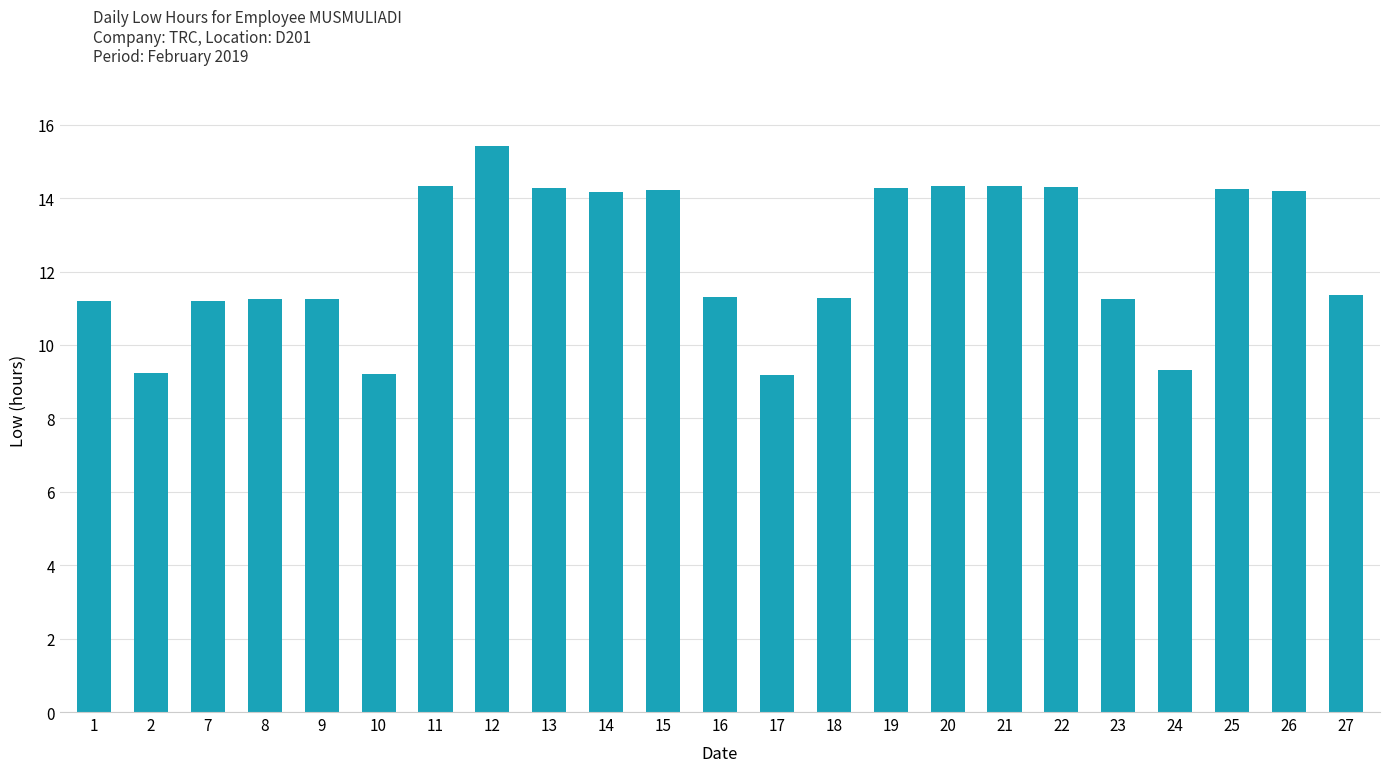

What is the difference between the second highest and second lowest values?

5.1